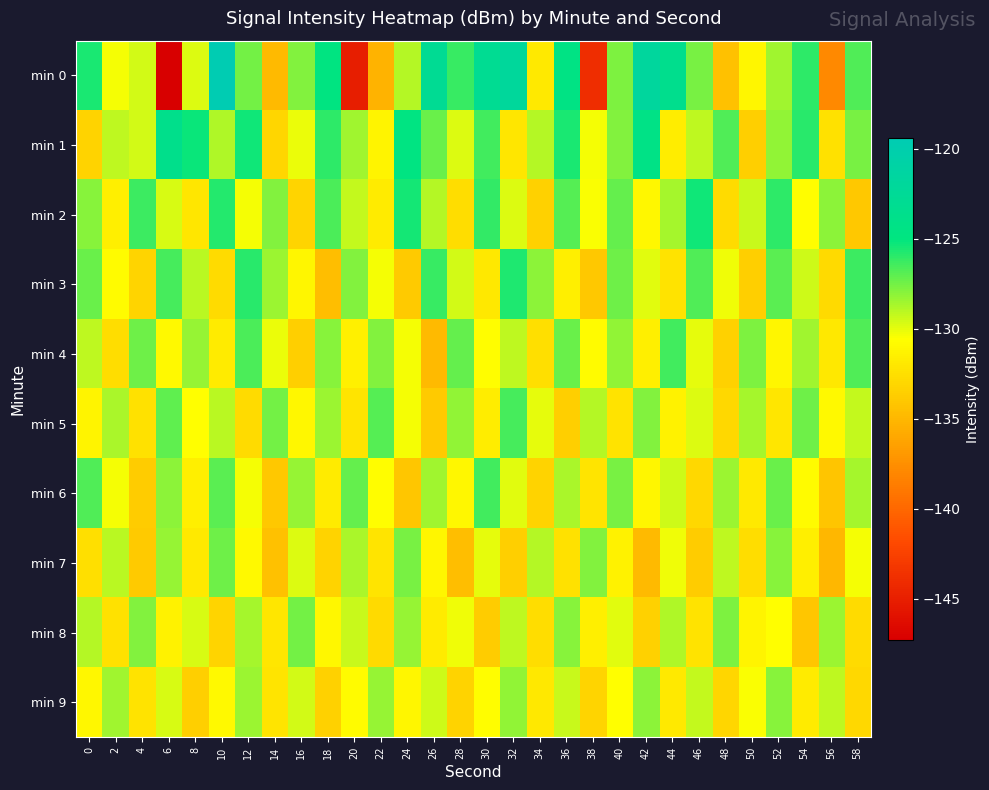

Reading left to right, extract all data points from this chart.

min 0: 0=-125.6	2=-130.3	4=-129.6	6=-147.3	8=-129.8	10=-119.4	12=-127.5	14=-134.8	16=-127.9	18=-124.8	20=-145.0	22=-135.3	24=-128.9	26=-122.8	28=-126.2	30=-122.9	32=-121.9	34=-131.9	36=-124.5	38=-143.9	40=-127.7	42=-121.7	44=-123.5	46=-127.7	48=-134.4	50=-131.1	52=-128.5	54=-126.0	56=-137.9	58=-126.7
min 1: 0=-133.3	2=-129.2	4=-129.6	6=-123.7	8=-125.2	10=-128.9	12=-125.3	14=-133.1	16=-130.1	18=-126.0	20=-128.5	22=-131.2	24=-124.7	26=-127.3	28=-129.8	30=-126.4	32=-132.1	34=-128.9	36=-125.6	38=-130.4	40=-127.8	42=-124.3	44=-131.7	46=-129.1	48=-126.8	50=-133.5	52=-128.2	54=-125.9	56=-132.4	58=-127.6
min 2: 0=-128.0	2=-131.5	4=-126.3	6=-129.7	8=-132.1	10=-125.8	12=-130.4	14=-127.9	16=-133.2	18=-126.7	20=-129.3	22=-131.8	24=-125.4	26=-128.9	28=-132.6	30=-126.1	32=-129.8	34=-133.4	36=-126.9	38=-130.5	40=-127.2	42=-131.0	44=-128.6	46=-125.3	48=-132.8	50=-129.4	52=-126.0	54=-130.7	56=-128.1	58=-133.9
min 3: 0=-127.3	2=-130.8	4=-133.2	6=-126.5	8=-129.0	10=-132.7	12=-125.9	14=-128.4	16=-131.1	18=-134.6	20=-127.8	22=-130.3	24=-133.8	26=-126.2	28=-129.6	30=-132.0	32=-125.7	34=-128.1	36=-131.5	38=-134.0	40=-127.4	42=-129.9	44=-132.3	46=-126.8	48=-130.2	50=-133.5	52=-127.0	54=-129.5	56=-132.9	58=-126.3
min 4: 0=-129.1	2=-132.6	4=-127.4	6=-130.9	8=-128.3	10=-131.8	12=-126.6	14=-130.1	16=-133.5	18=-128.0	20=-131.4	22=-127.9	24=-130.3	26=-134.8	28=-127.2	30=-130.7	32=-129.1	34=-132.5	36=-127.3	38=-130.8	40=-128.2	42=-131.6	44=-126.4	46=-130.0	48=-133.4	50=-127.7	52=-131.1	54=-128.5	56=-132.0	58=-126.8
min 5: 0=-131.2	2=-128.7	4=-132.4	6=-127.1	8=-130.6	10=-129.0	12=-132.8	14=-127.5	16=-131.0	18=-128.4	20=-132.2	22=-126.9	24=-130.4	26=-133.8	28=-128.2	30=-131.7	32=-126.5	34=-130.0	36=-133.5	38=-128.9	40=-132.3	42=-127.8	44=-131.3	46=-129.8	48=-133.0	50=-128.6	52=-132.1	54=-127.4	56=-130.9	58=-129.3
min 6: 0=-126.8	2=-130.3	4=-133.7	6=-128.1	8=-131.6	10=-127.0	12=-130.4	14=-133.9	16=-128.3	18=-131.8	20=-127.2	22=-130.7	24=-134.1	26=-128.5	28=-131.0	30=-126.4	32=-129.9	34=-133.3	36=-128.7	38=-132.2	40=-127.6	42=-131.1	44=-129.5	46=-133.0	48=-128.4	50=-131.9	52=-127.3	54=-130.8	56=-134.2	58=-128.6
min 7: 0=-132.5	2=-129.0	4=-133.8	6=-128.3	8=-131.9	10=-127.4	12=-130.9	14=-134.4	16=-129.8	18=-133.3	20=-128.7	22=-132.2	24=-127.6	26=-131.1	28=-134.6	30=-130.0	32=-133.5	34=-128.9	36=-132.4	38=-127.8	40=-131.3	42=-134.8	44=-130.2	46=-133.7	48=-129.1	50=-132.6	52=-128.0	54=-131.5	56=-135.0	58=-130.4
min 8: 0=-128.9	2=-132.4	4=-127.8	6=-131.3	8=-129.7	10=-133.2	12=-128.6	14=-132.1	16=-127.5	18=-131.0	20=-129.4	22=-132.9	24=-128.3	26=-131.8	28=-130.2	30=-133.7	32=-129.1	34=-132.6	36=-128.0	38=-131.5	40=-129.9	42=-133.4	44=-128.8	46=-132.3	48=-127.7	50=-131.2	52=-130.6	54=-134.1	56=-128.4	58=-132.8
min 9: 0=-131.0	2=-128.5	4=-132.3	6=-129.7	8=-133.5	10=-130.9	12=-128.4	14=-132.2	16=-129.6	18=-133.4	20=-130.8	22=-128.3	24=-131.1	26=-129.5	28=-133.3	30=-130.7	32=-128.2	34=-132.0	36=-129.4	38=-133.2	40=-130.6	42=-128.1	44=-131.9	46=-129.3	48=-133.1	50=-130.5	52=-128.0	54=-131.8	56=-129.2	58=-133.0